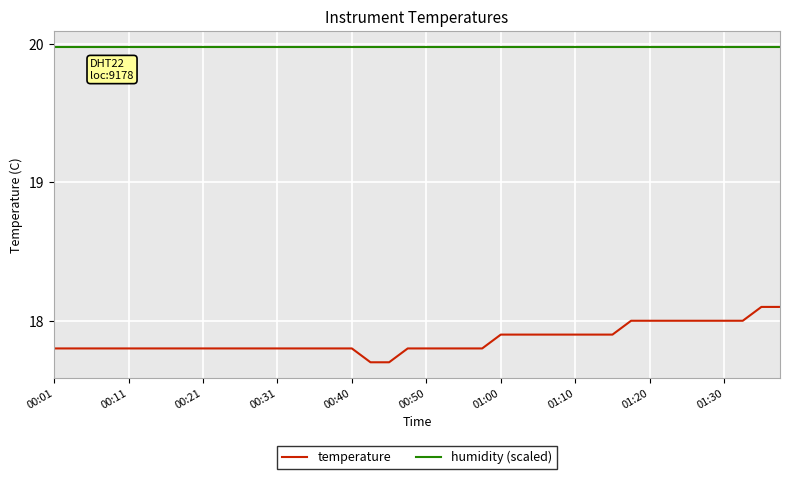

What is the minimum value shown in the chart?

17.7